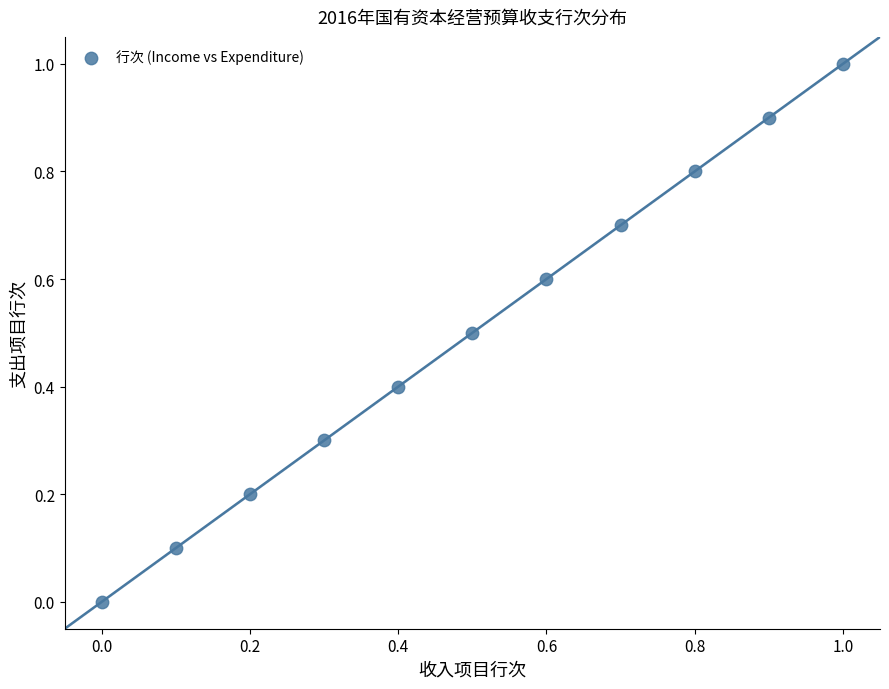

What is the range of Y values (max minus min)?

1.0